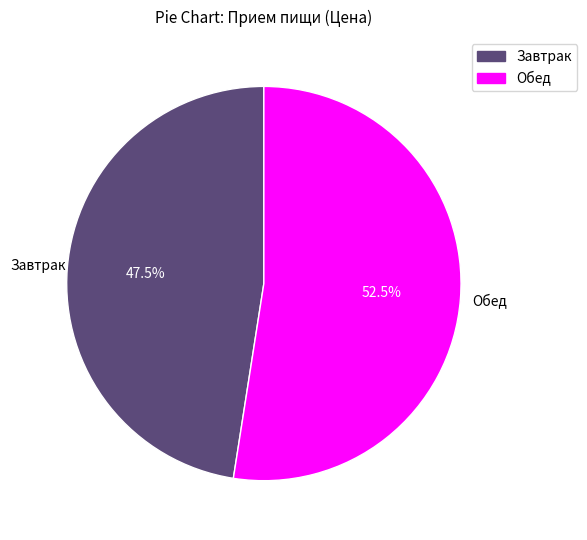

What is the majority slice?

Обед